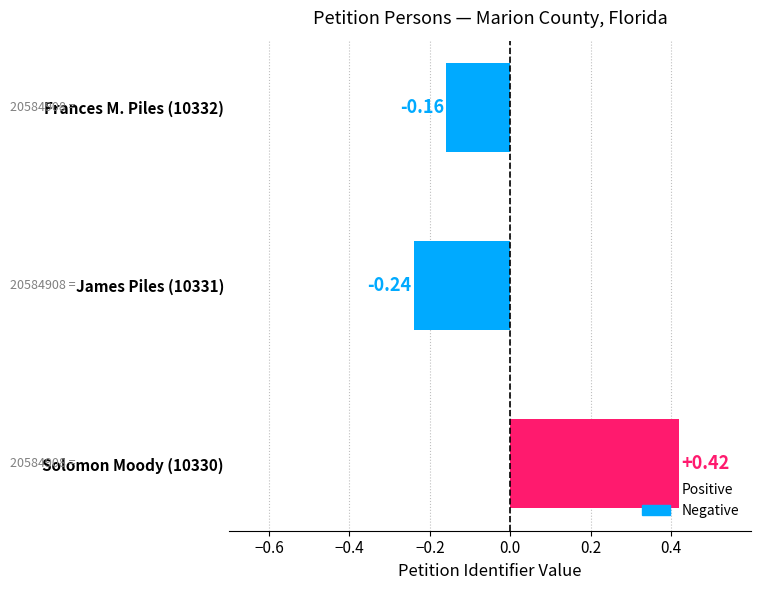

List the labels in order of value, largest first.

Solomon Moody (10330), Frances M. Piles (10332), James Piles (10331)